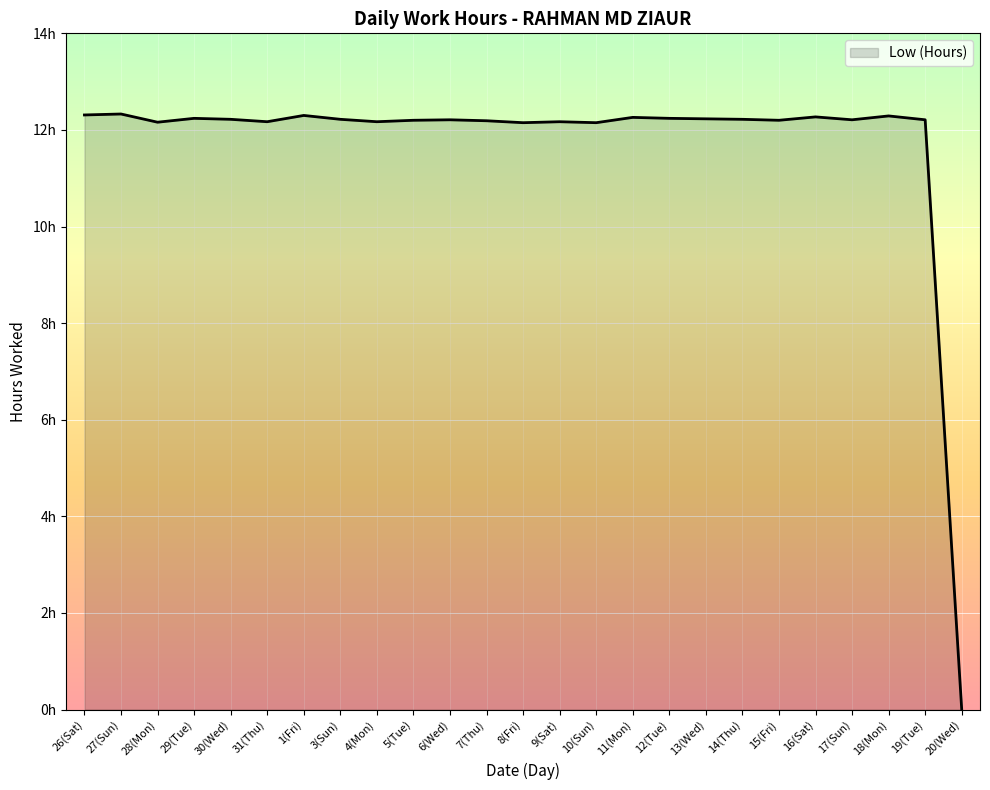

What is the label of the 7th point from the left?

1(Fri)